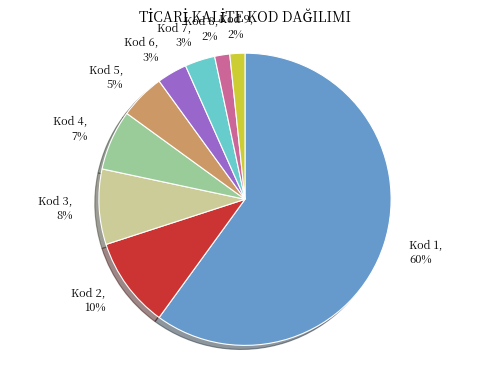

What is the majority slice?

Kod 1